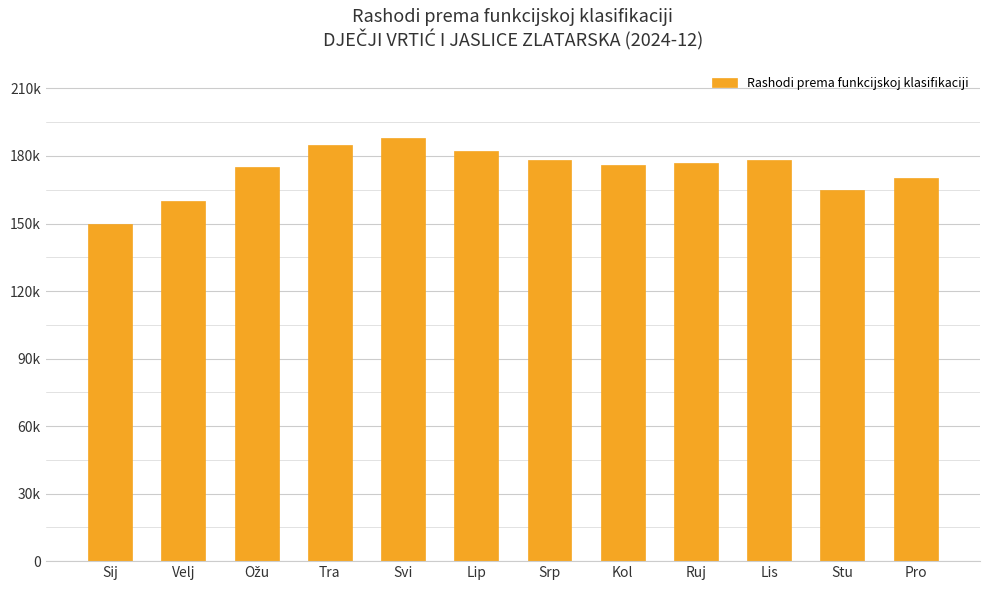

What is the maximum value shown in the chart?

188000